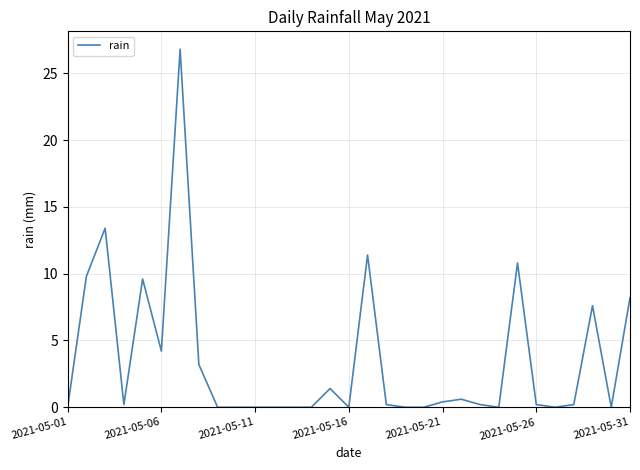

How many lines are shown in the chart?

1